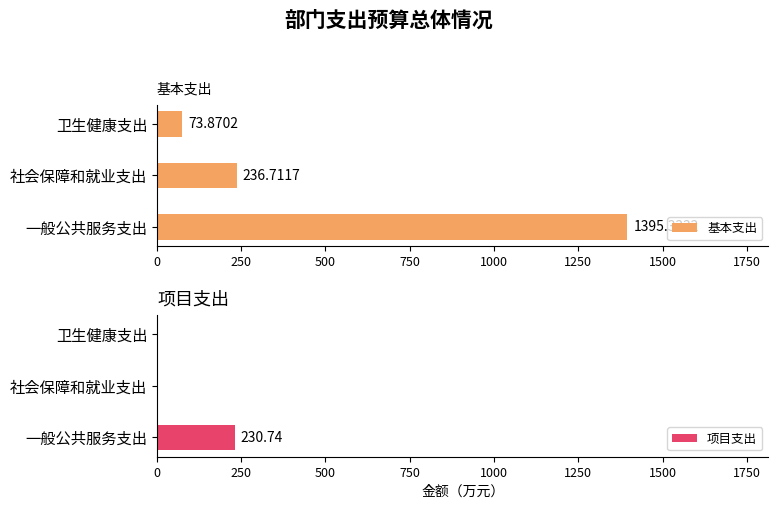

How many data points in 基本支出 are less than 236?

1